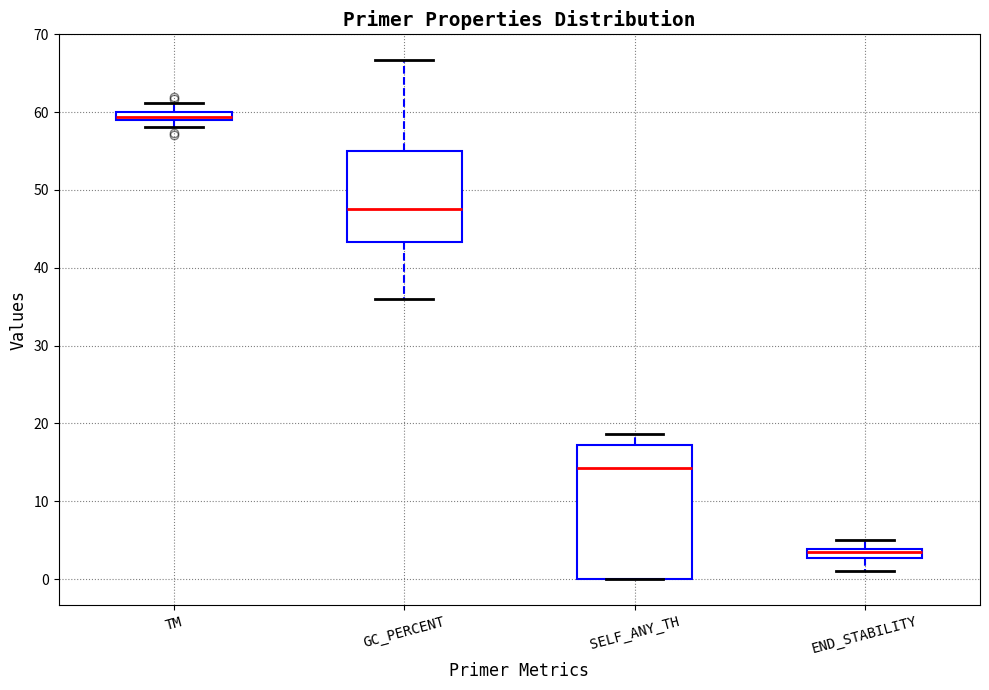

Comparing the boxes themselves (not the whiskers), which one is the tallest?

SELF_ANY_TH